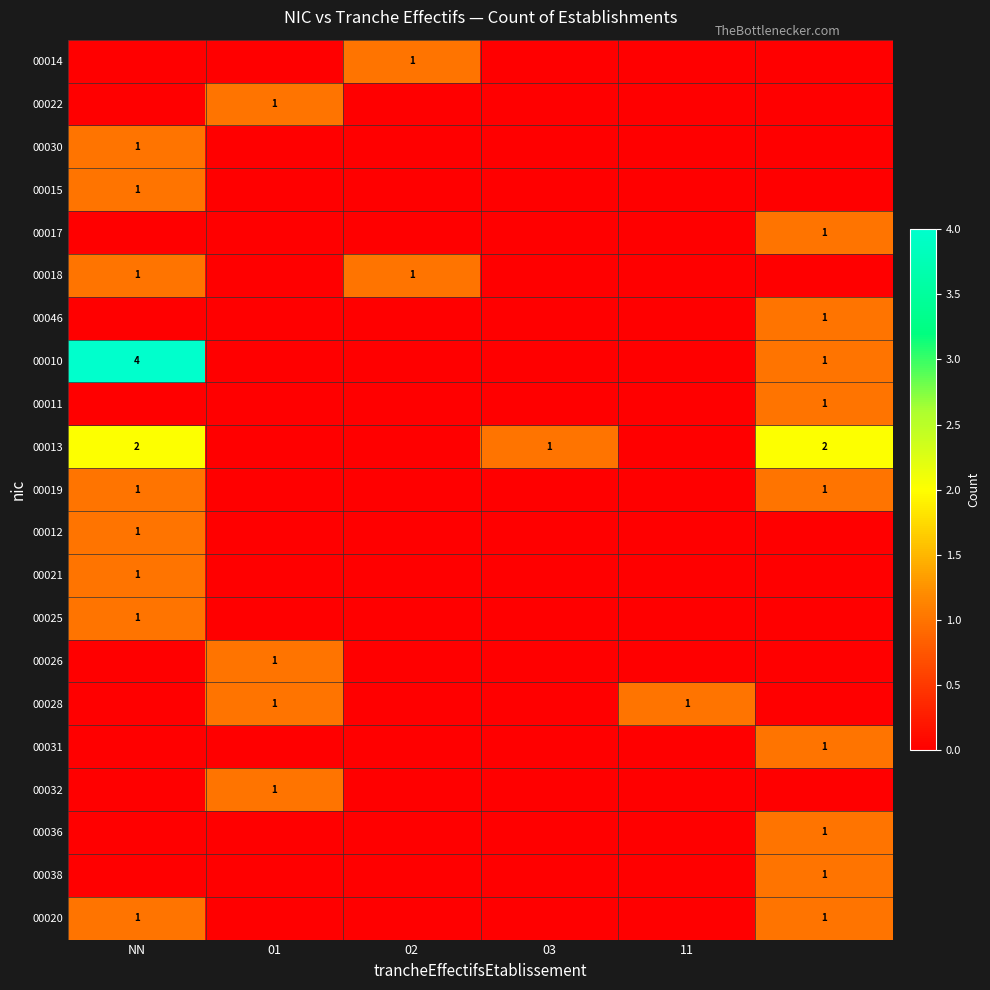

What is the maximum value shown in the chart?

4